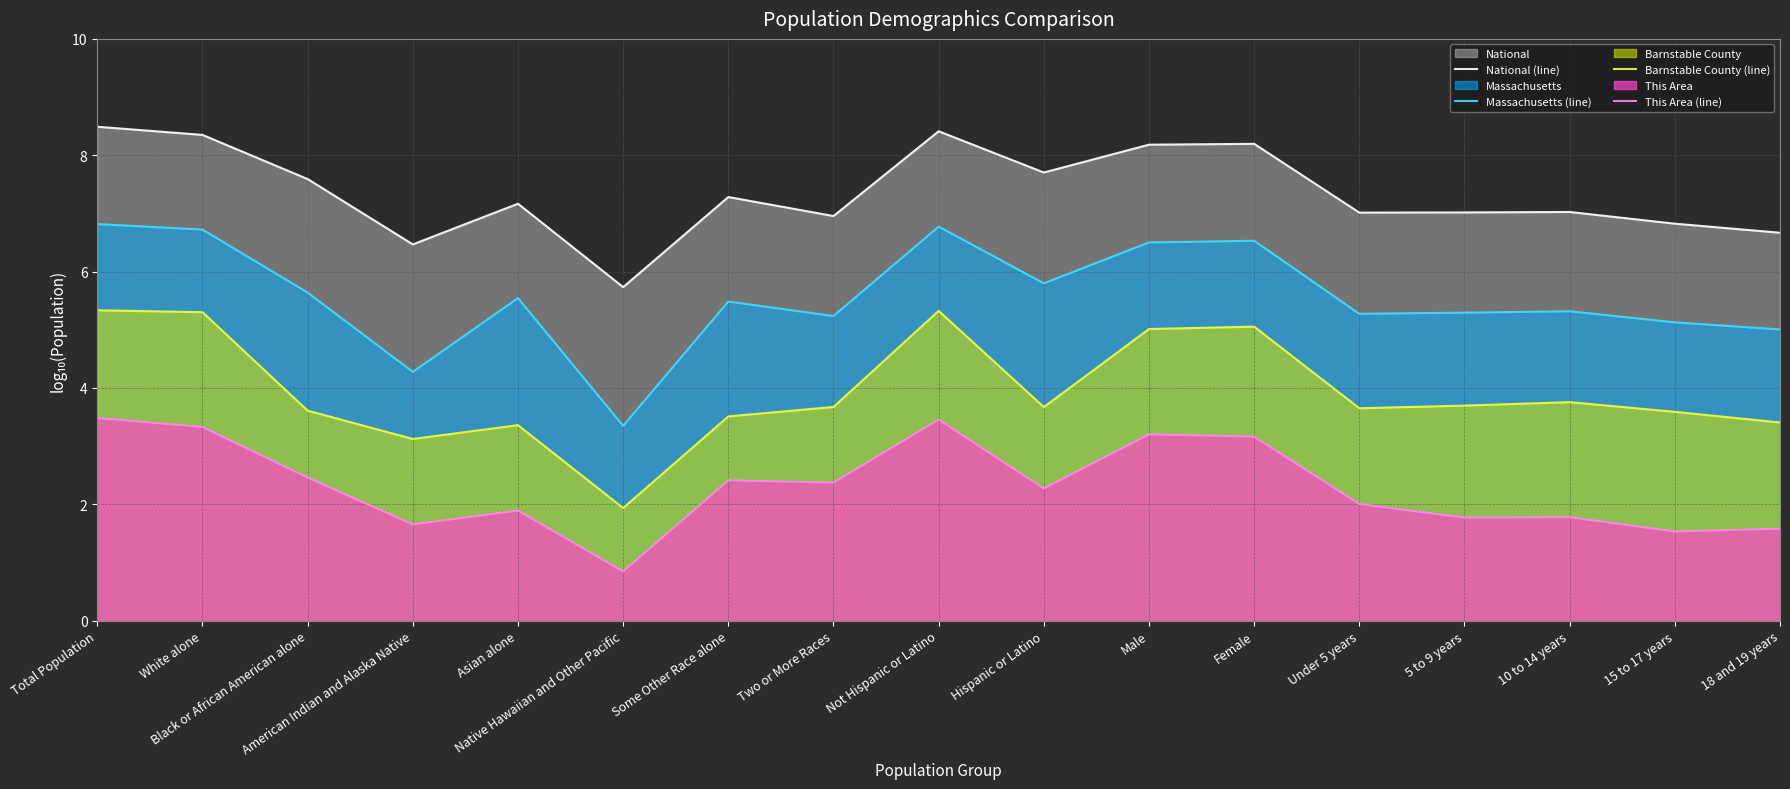

Which label corresponds to the smallest value in the chart?

Native Hawaiian and Other Pacific